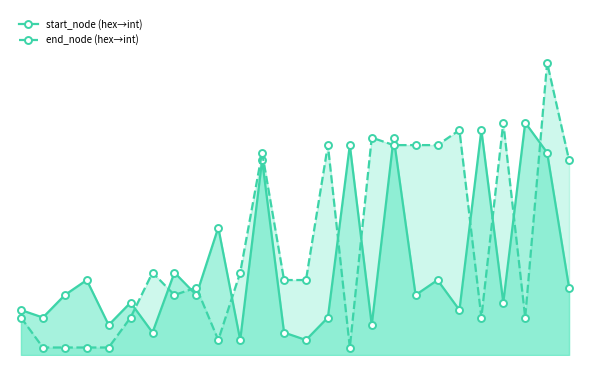

What is the difference between the start_node (hex→int) values at 4 and 17?

25